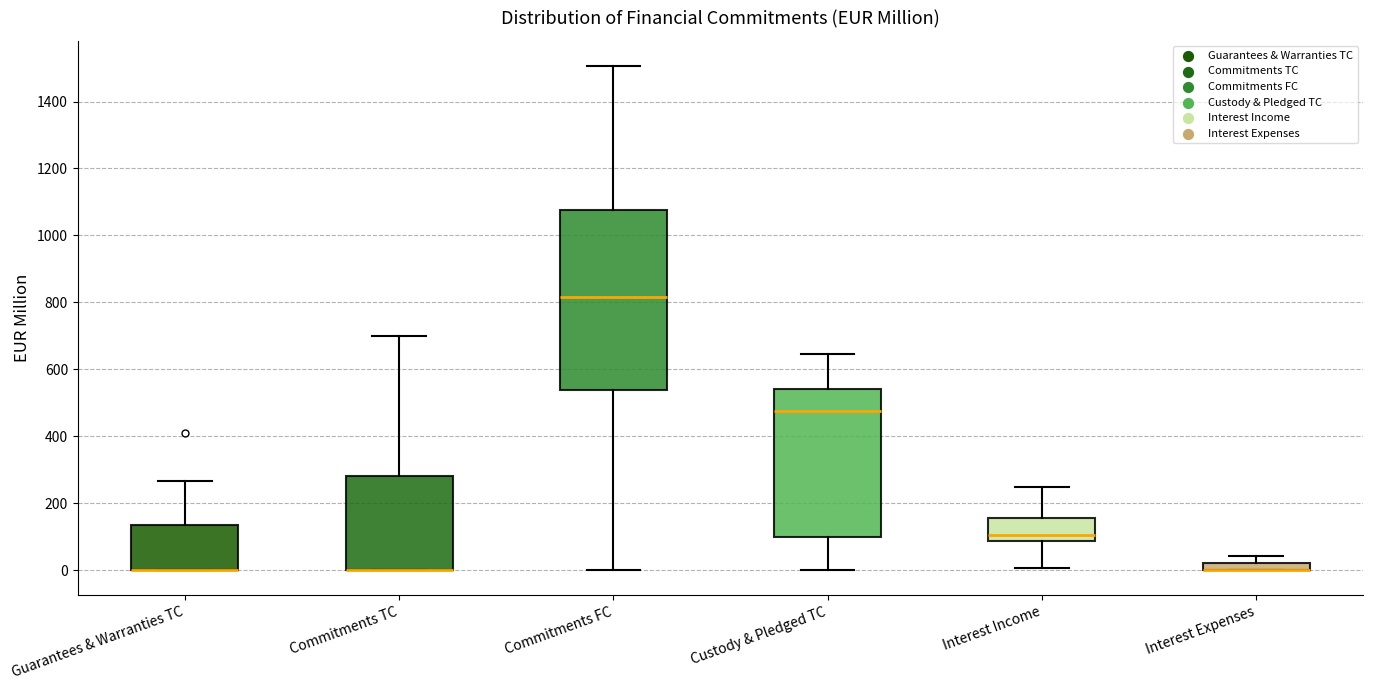

Comparing the boxes themselves (not the whiskers), which one is the tallest?

Commitments FC